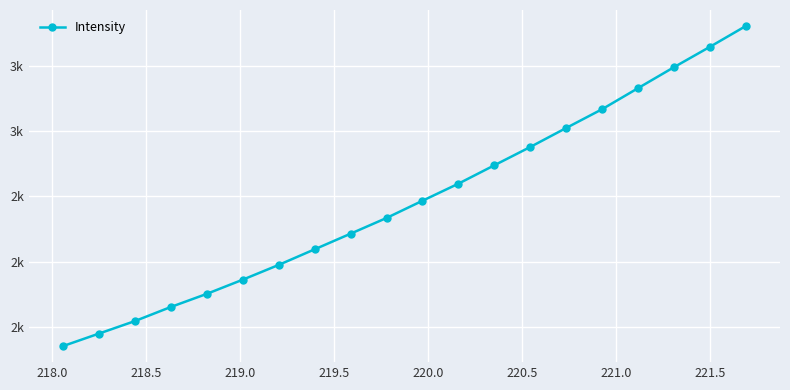

Does the chart have visible grid lines?

Yes